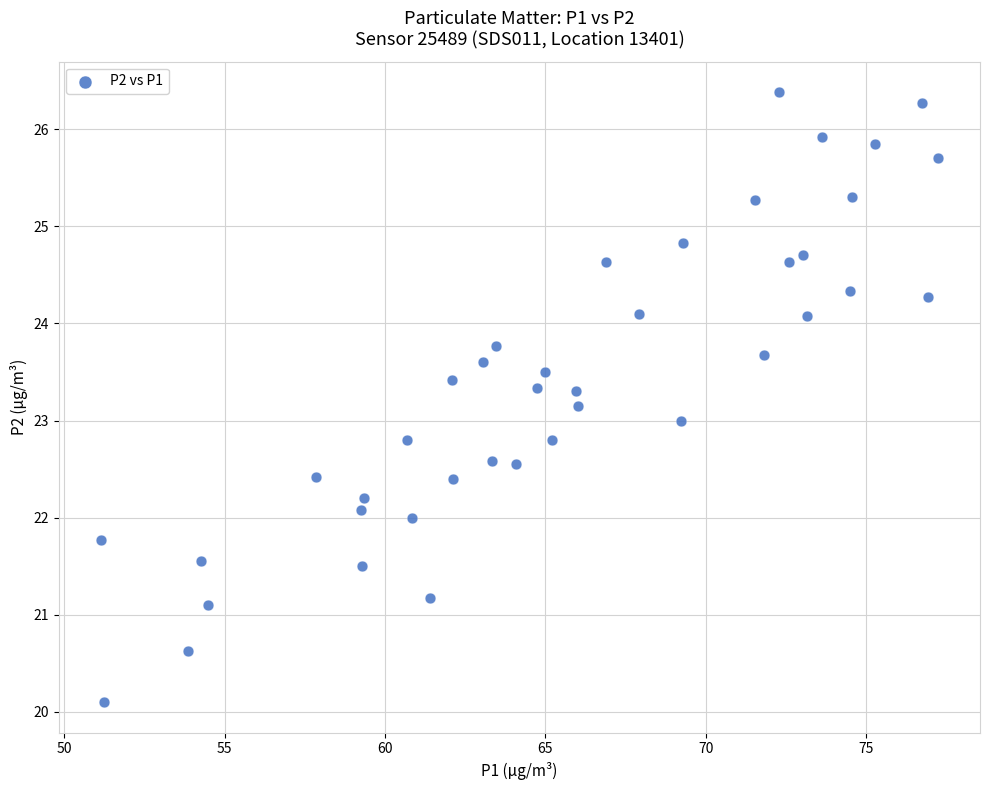

What is the range of Y values (max minus min)?

6.3